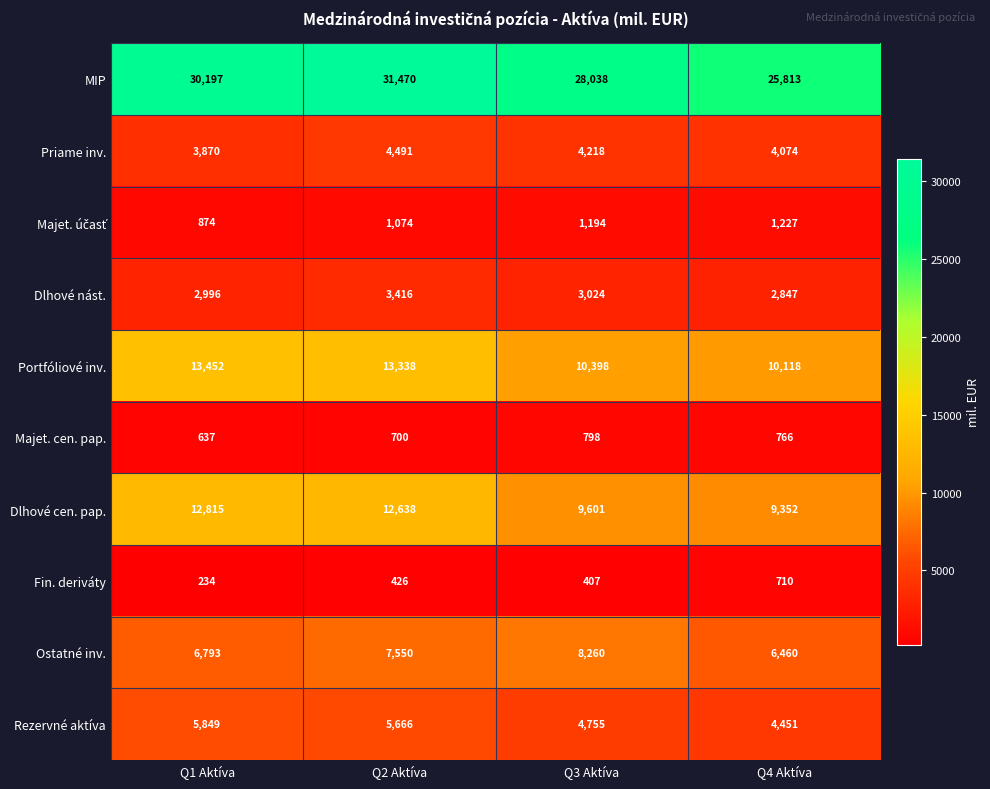

How many data points does each series have?

4